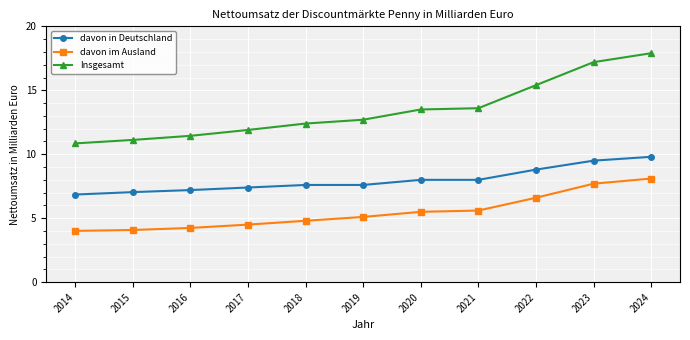

Does the chart have visible grid lines?

Yes